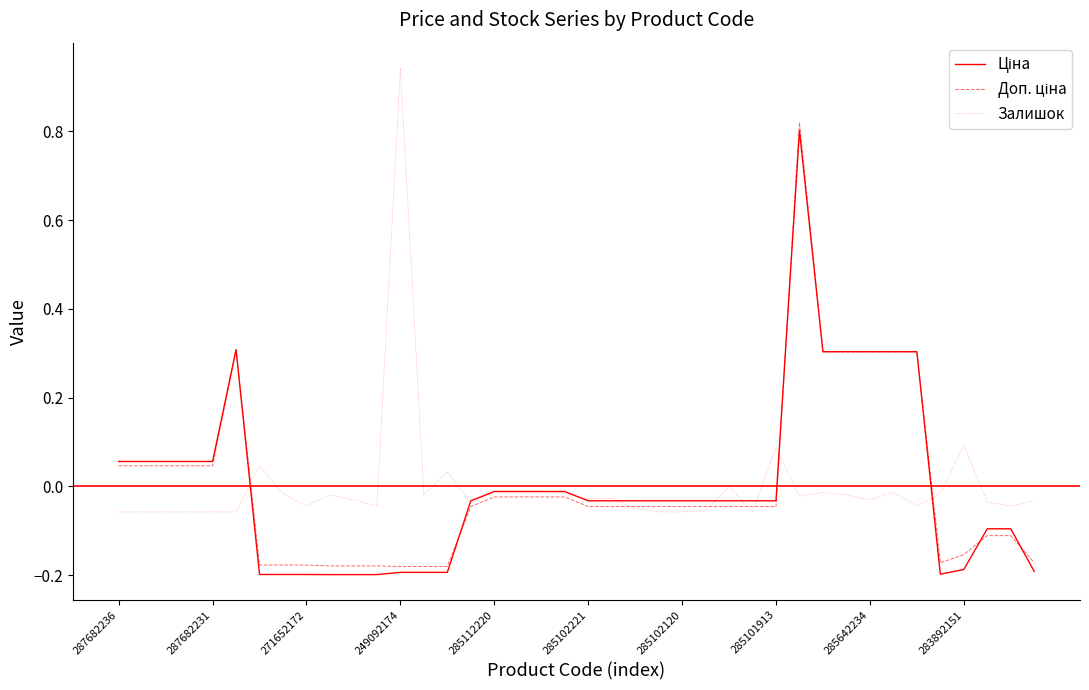

True or false: Залишок and Ціна cross at least once.

True